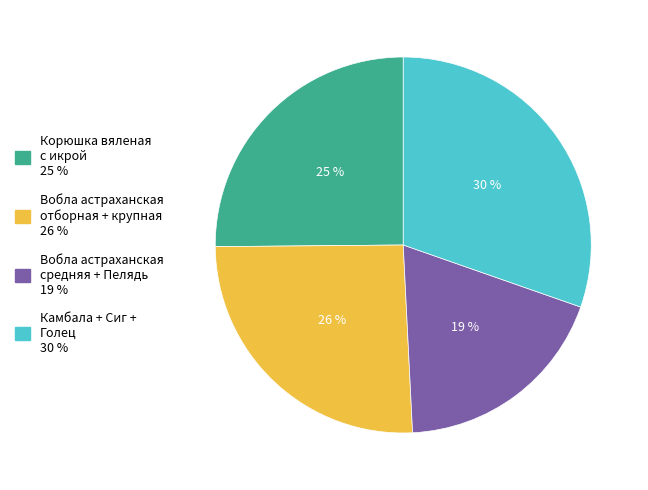

To the nearest percent, what is the difference between the largest and smallest slice percentages?

11%